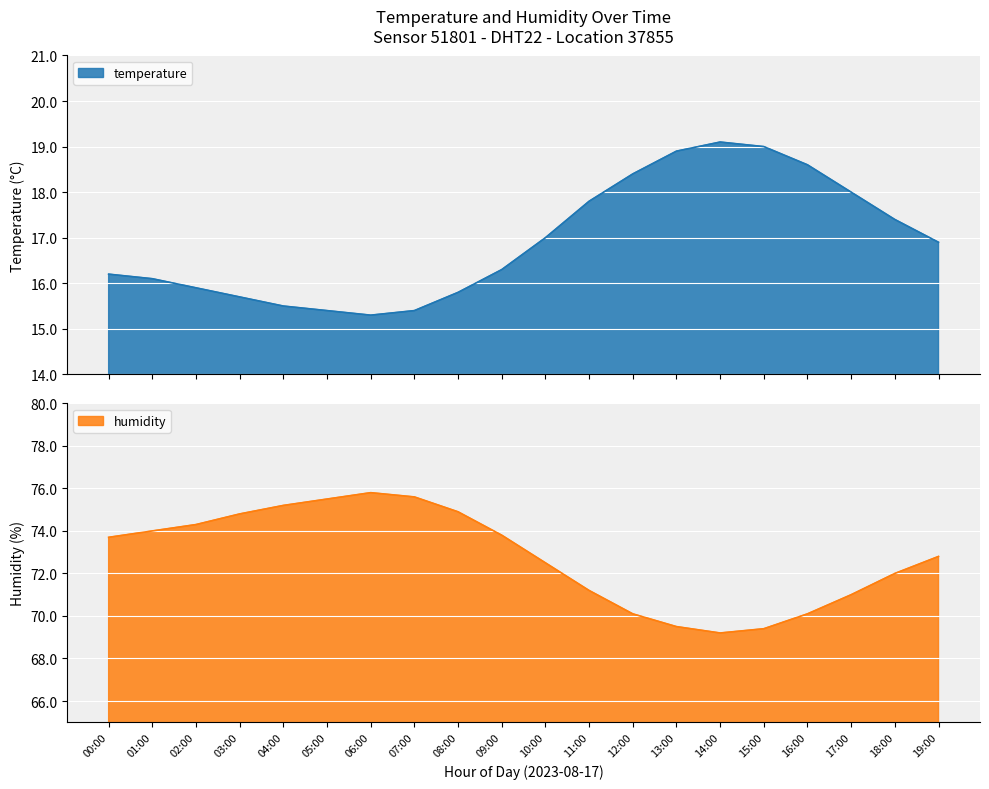

What value does the temperature series have at 14:00?

19.1